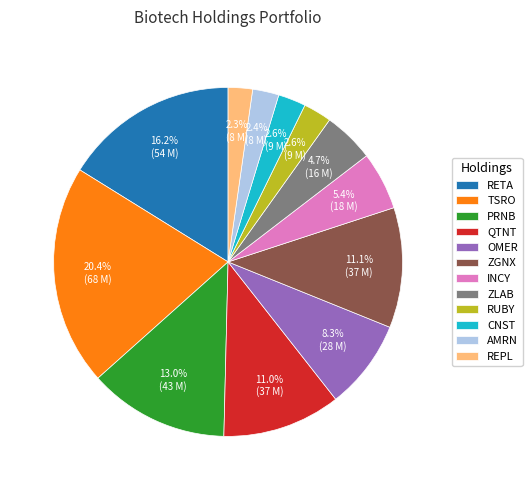

What is the ratio of the value at QTNT to the value at ZGNX?

1.0